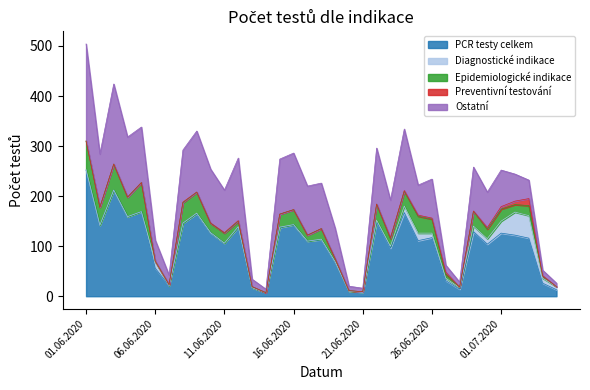

How many lines are shown in the chart?

5